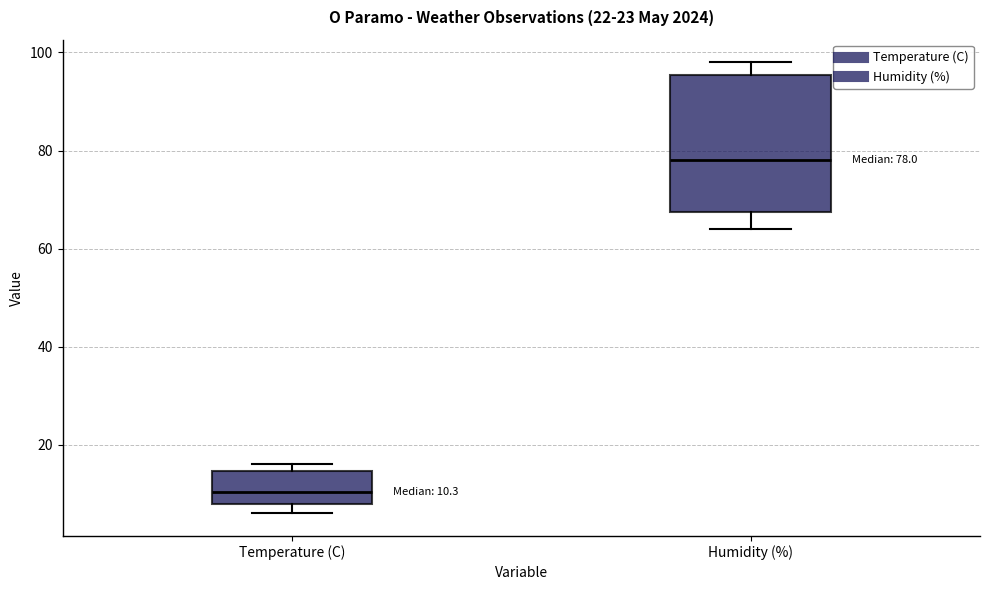

Comparing the boxes themselves (not the whiskers), which one is the tallest?

Humidity (%)